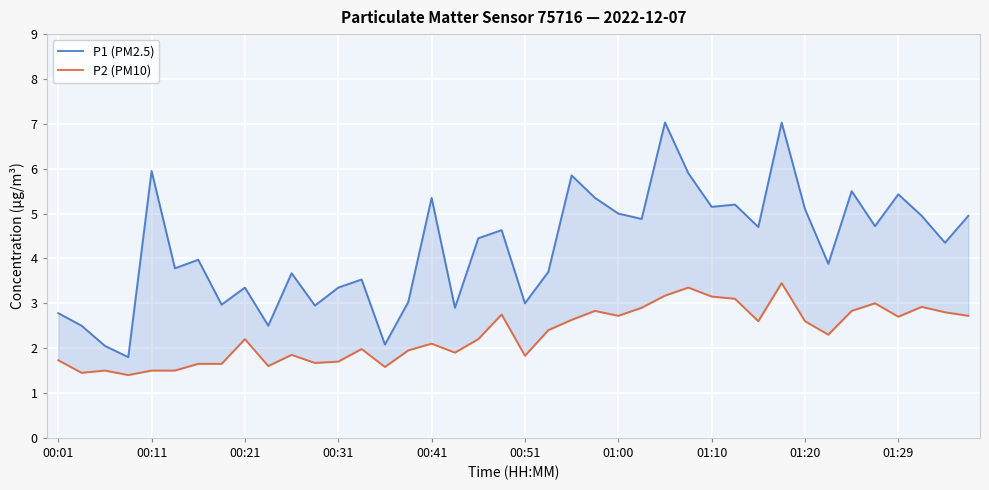

True or false: P1 (PM2.5) and P2 (PM10) cross at least once.

False